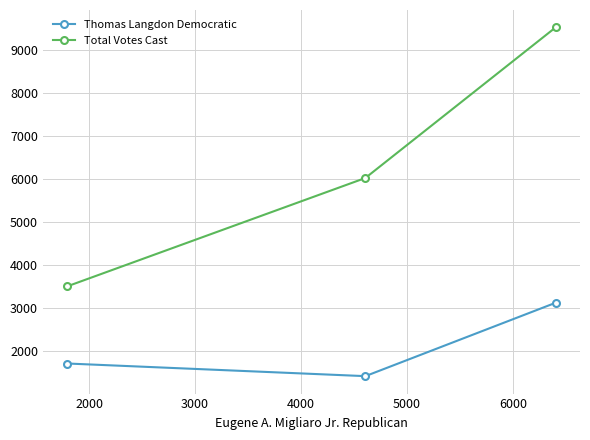

What is the sum of all Total Votes Cast values?

19042